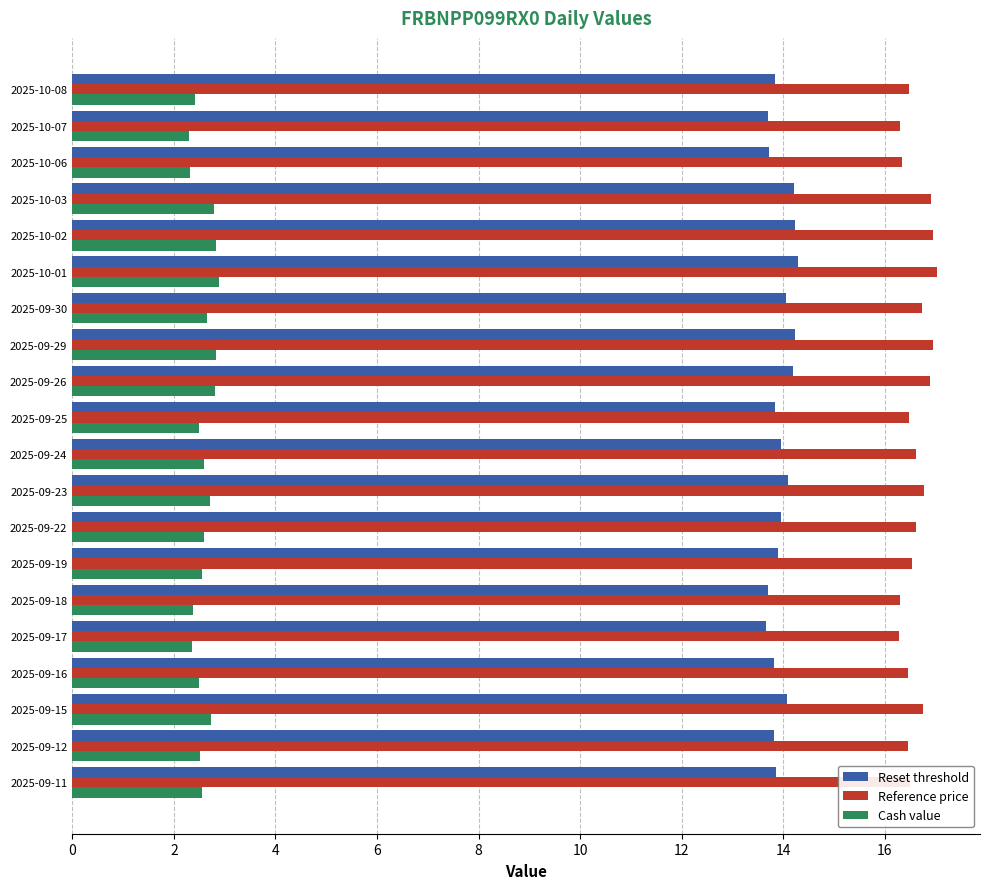

At 2025-10-07, list the series in order from largest to smallest.

Reference price, Reset threshold, Cash value